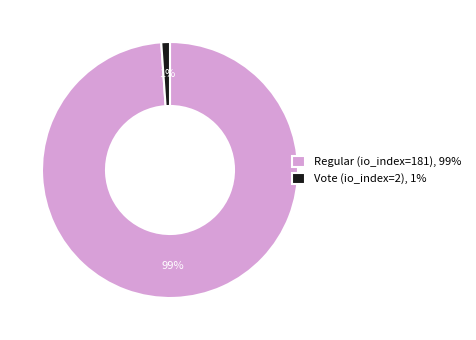

What is the largest slice in the pie chart?

Regular (io_index=181)